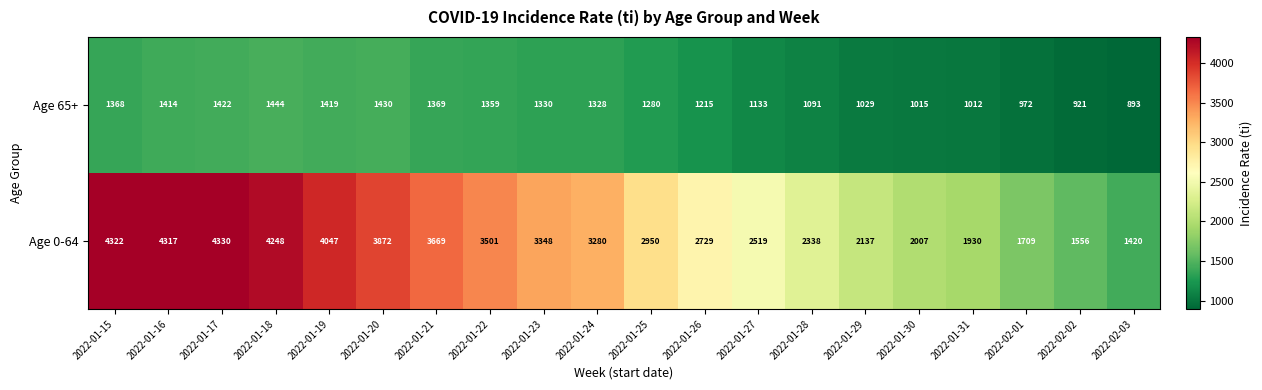

Read the Age 65+ value at 2022-02-03.

893